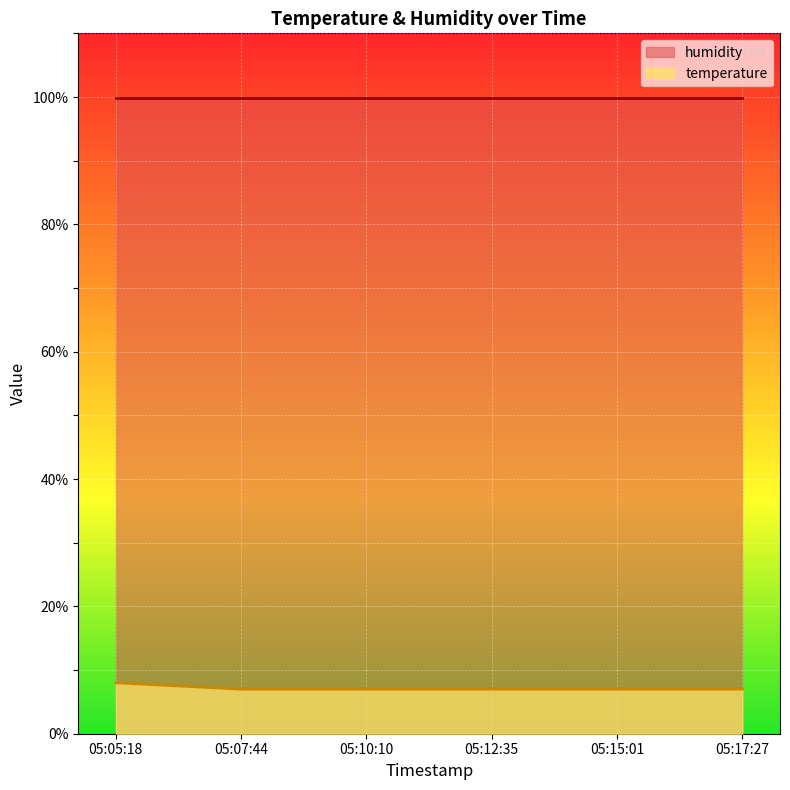

Which category has the lowest value across all series?

05:07:44